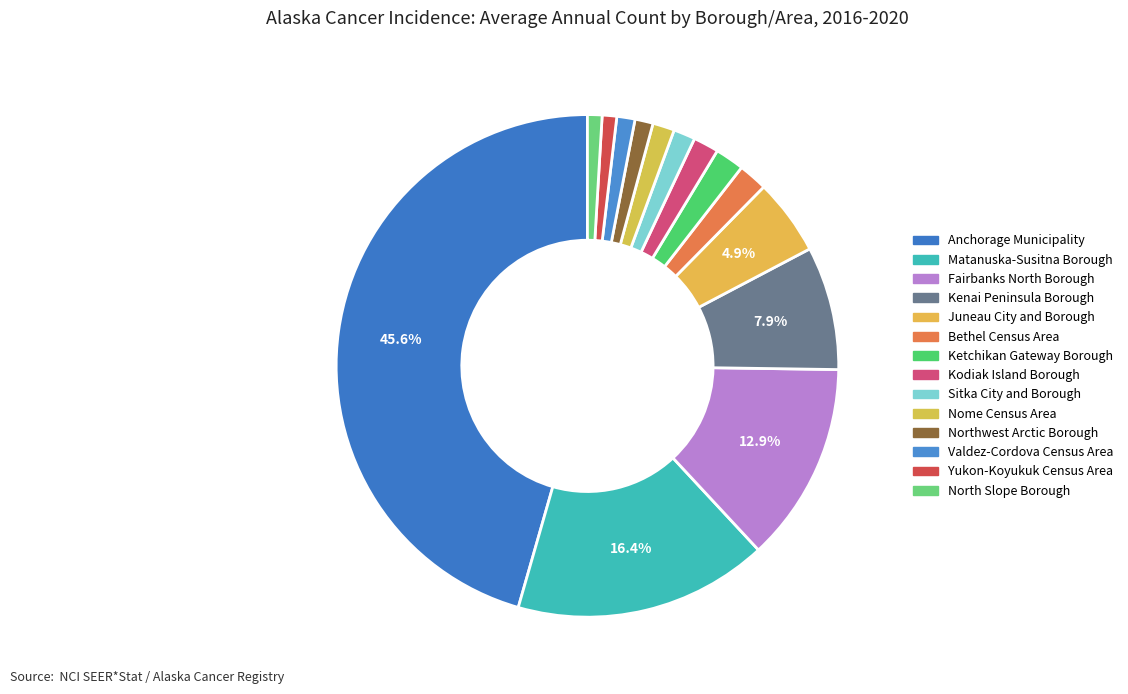

Is it true that Fairbanks North Borough is 13% of the pie?

True